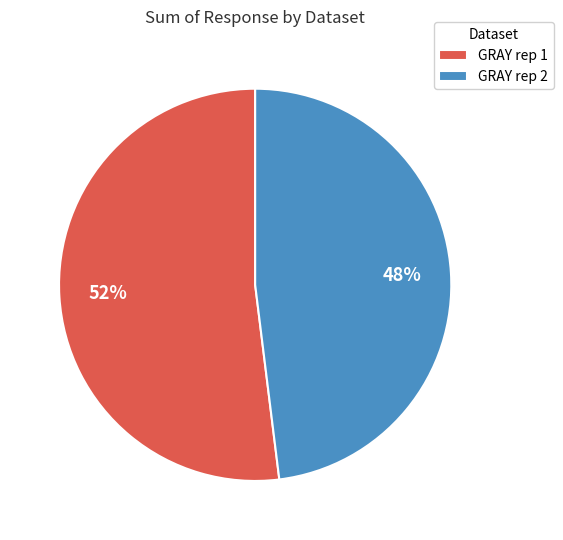

How many segments does this pie chart have?

2